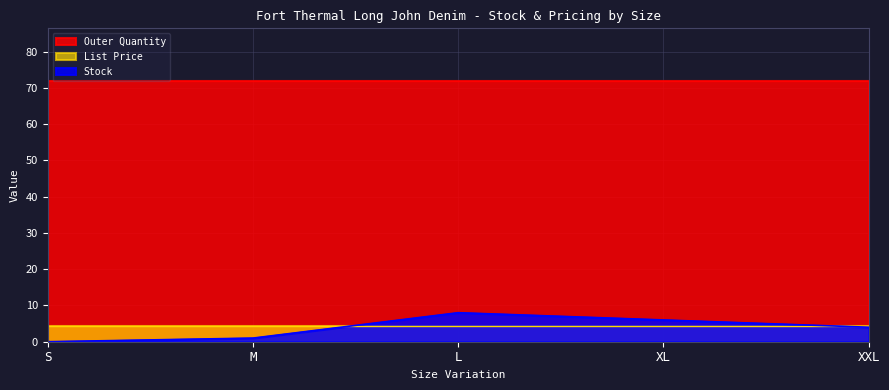

What is the average value of the List Price series?

4.2